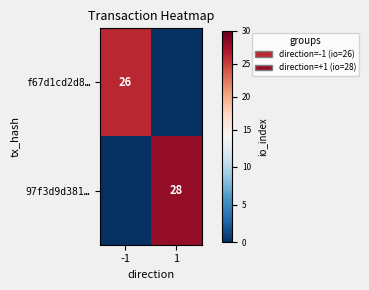

How many series are shown in this chart?

2